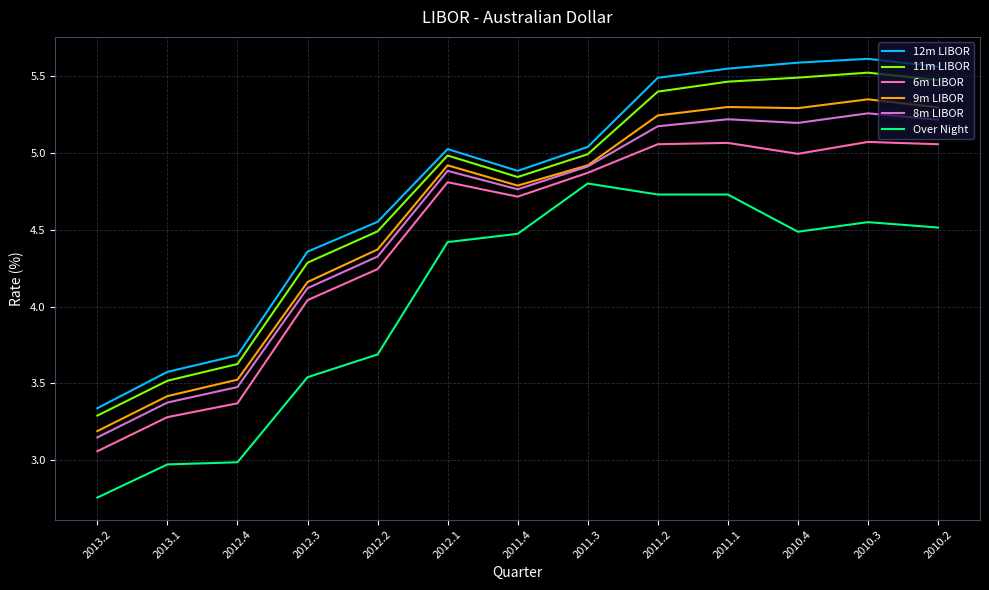

Where is 11m LIBOR nearest to the value 4?

2012.3